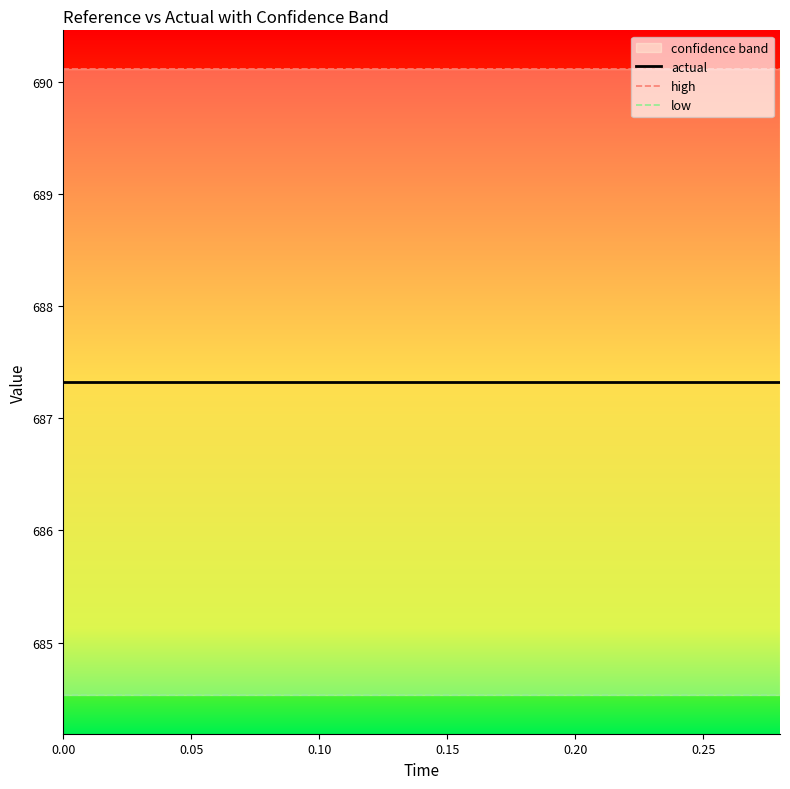

True or false: high and low intersect in this chart.

False